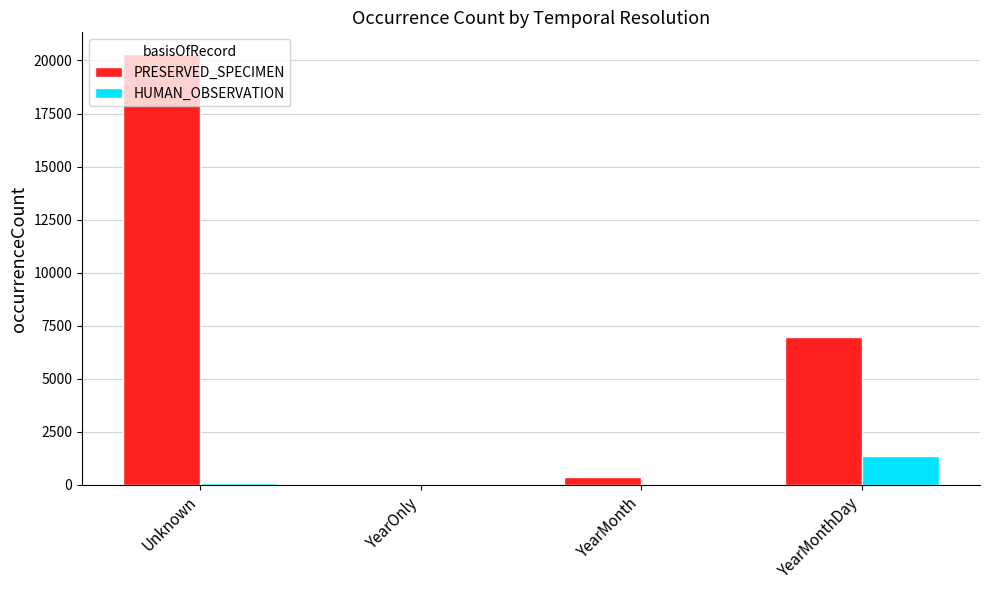

Which series has the largest total across all categories?

PRESERVED_SPECIMEN